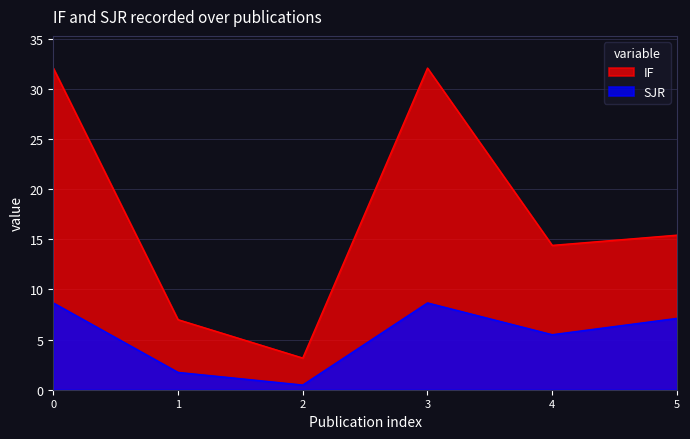

What value does the IF series have at 3?

32.1